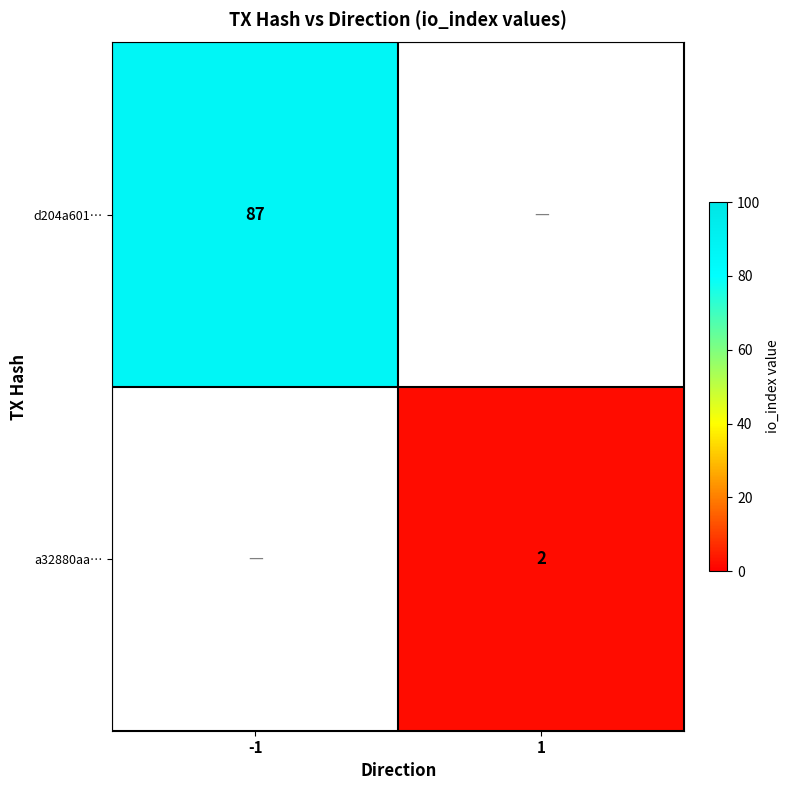

How many categories are shown in the chart?

2